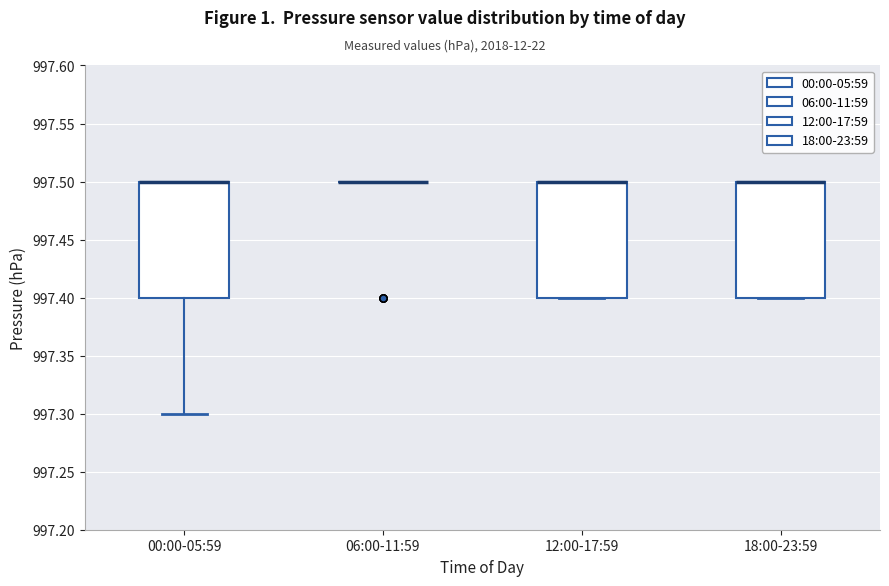

Reading left to right, read every box against the y-axis: the position of its median line, the range the box covers, and the ends of its whiskers. The values are not printed on the chart, so give them approximately, as read against the axis.

00:00-05:59: median 997.5 (drawn on the box's upper edge), box 997.4 to 997.5, whiskers 997.3 to 997.5
06:00-11:59: box collapsed to a line at 997.5, whiskers 997.5 to 997.5
12:00-17:59: median 997.5 (drawn on the box's upper edge), box 997.4 to 997.5, whiskers 997.4 to 997.5
18:00-23:59: median 997.5 (drawn on the box's upper edge), box 997.4 to 997.5, whiskers 997.4 to 997.5